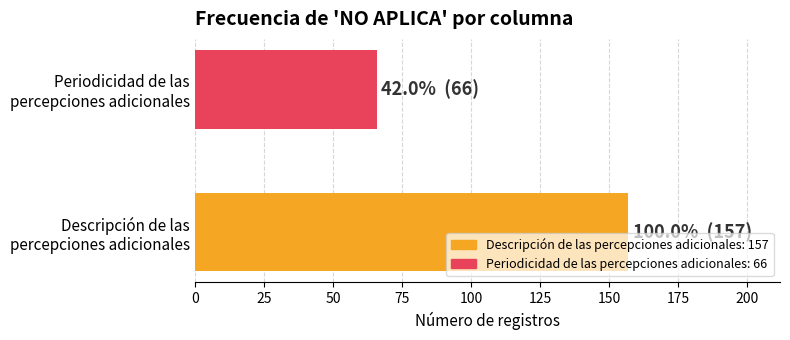

Does the chart contain any negative values?

No